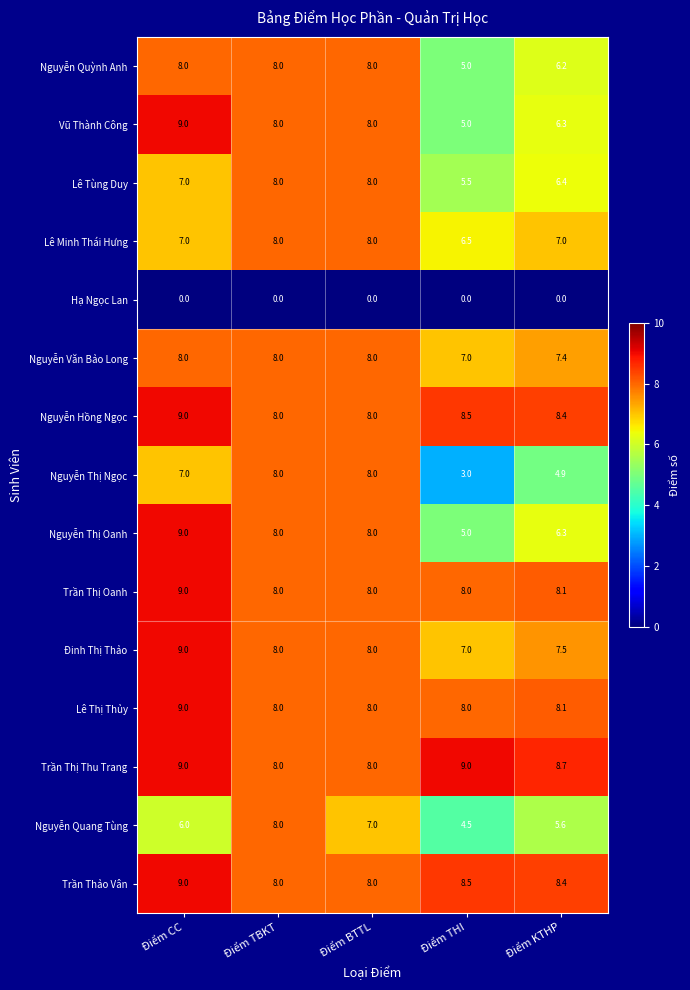

What is the lowest value of the Trần Thị Oanh series?

8.0